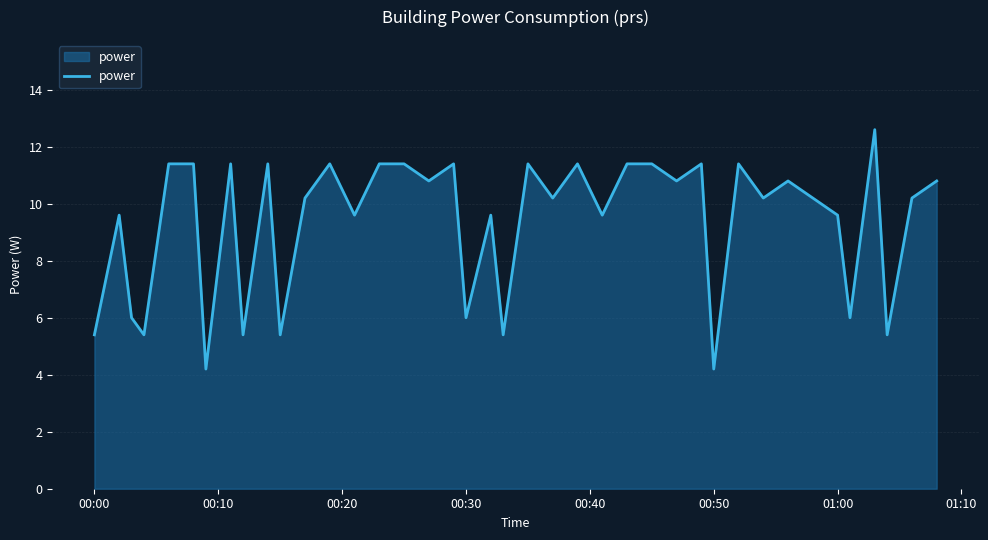

What is the maximum value shown in the chart?

12.6